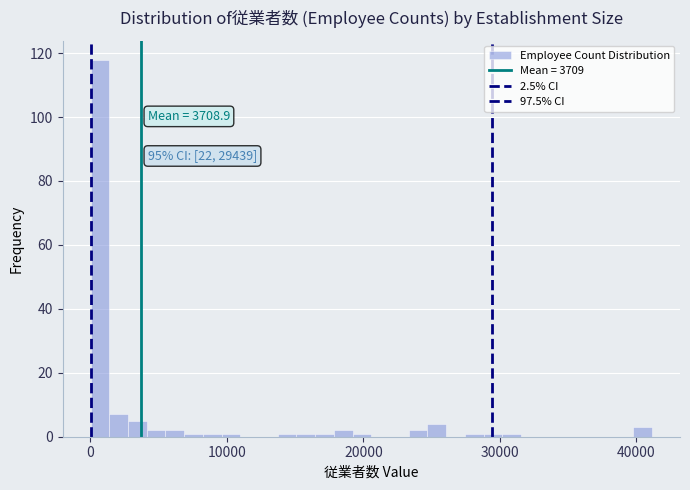

Read against the x-axis, roughly where is the centre of the tallest bar?

1000